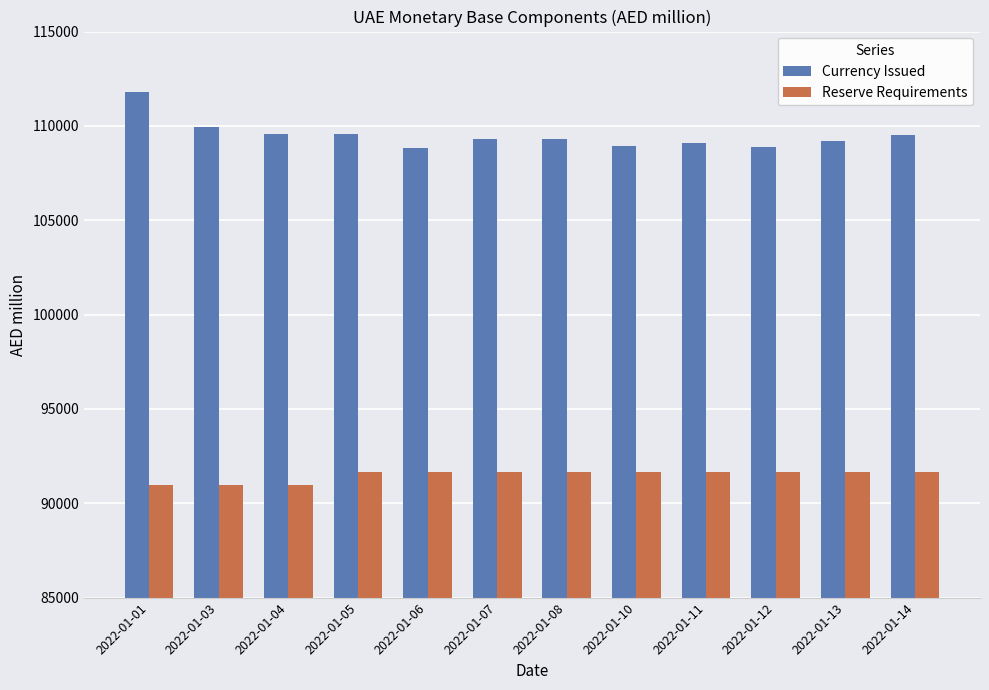

How many bars are there in total?

24